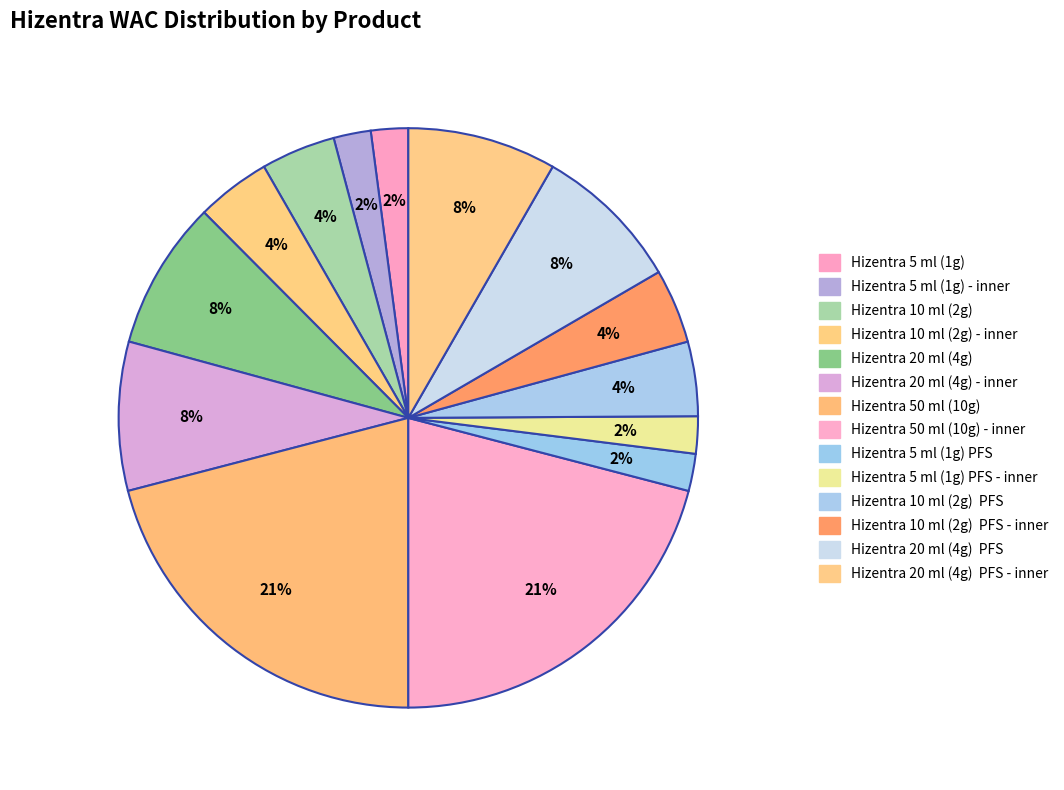

How many segments does this pie chart have?

14